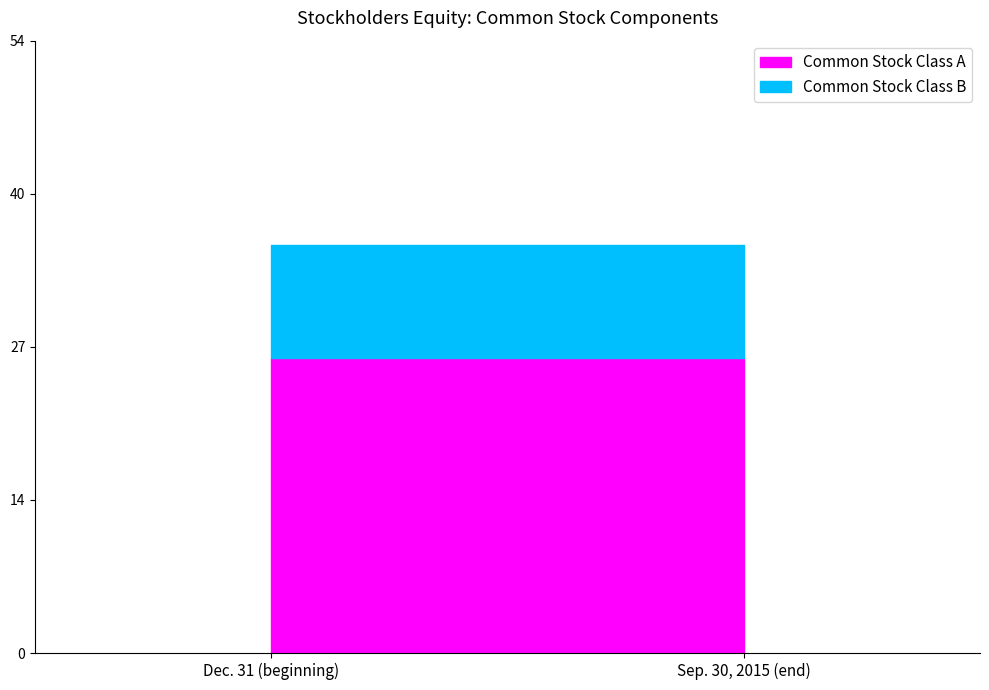

Reading right to left, what are all the values shown in this chart?

Common Stock Class A: Sep. 30, 2015 (end)=26	Dec. 31 (beginning)=26
Common Stock Class B: Sep. 30, 2015 (end)=10	Dec. 31 (beginning)=10